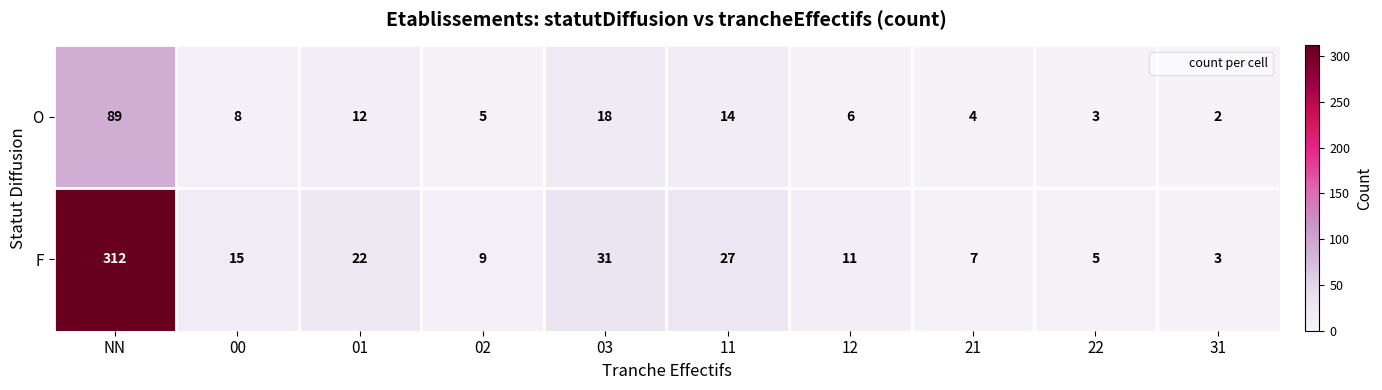

What is the difference between the maximum and minimum values in the F series?

309